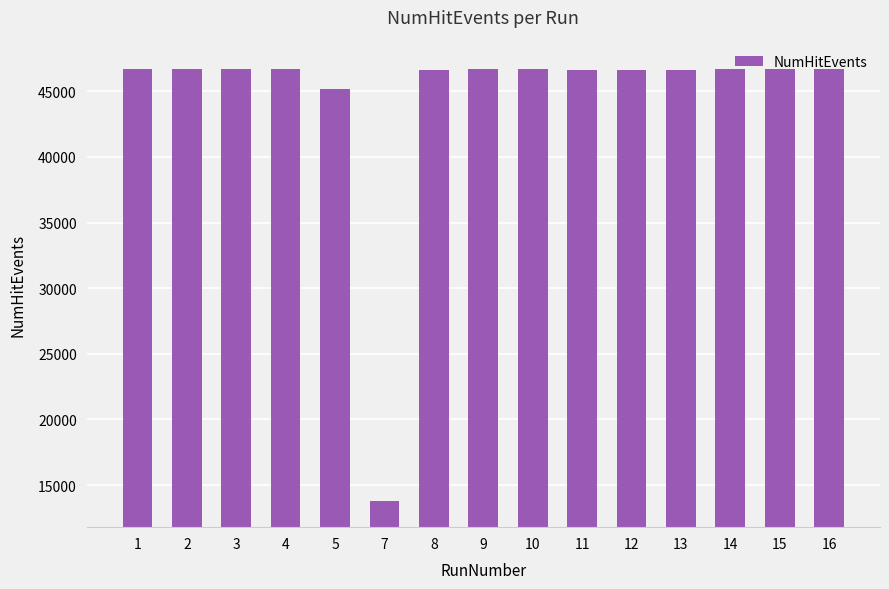

What is the minimum value shown in the chart?

13800